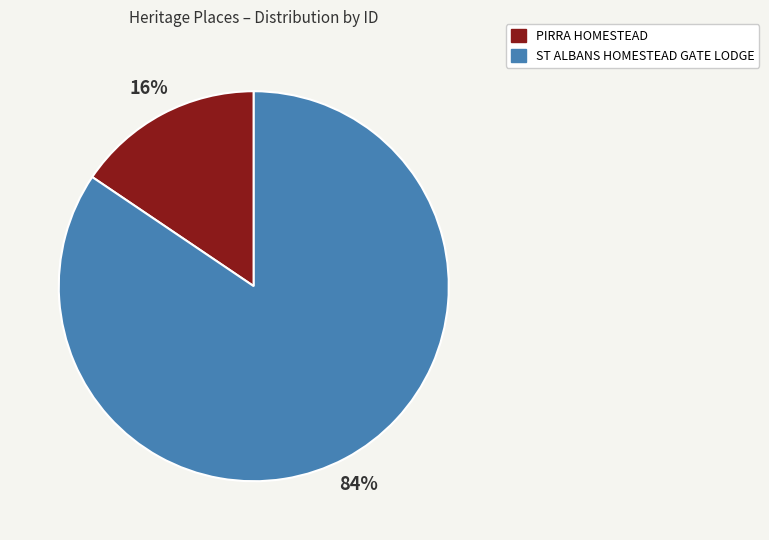

To the nearest percent, what is the combined percentage of ST ALBANS HOMESTEAD GATE LODGE and PIRRA HOMESTEAD?

100%